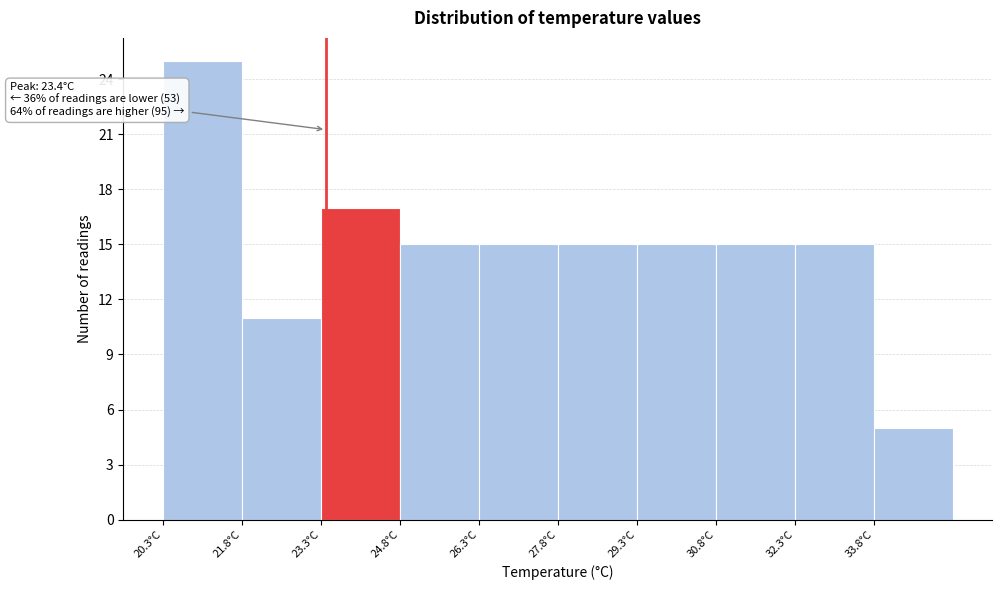

Which range on the x-axis has the tallest bar?

20.3 to 21.8